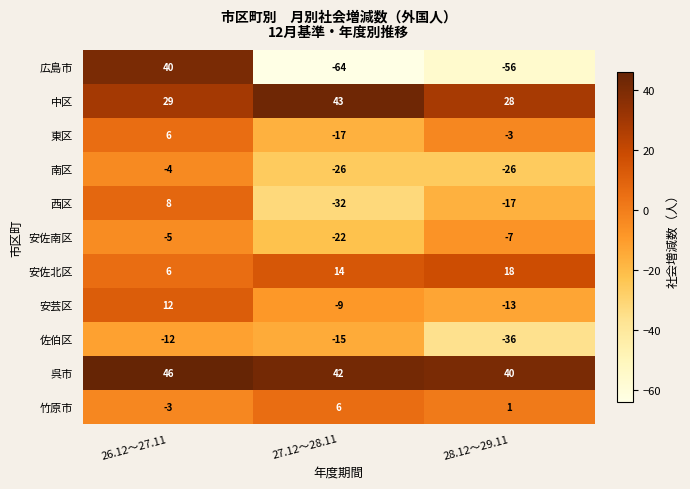

The 東区 series shows 6 at 26.12～27.11. True or false?

True